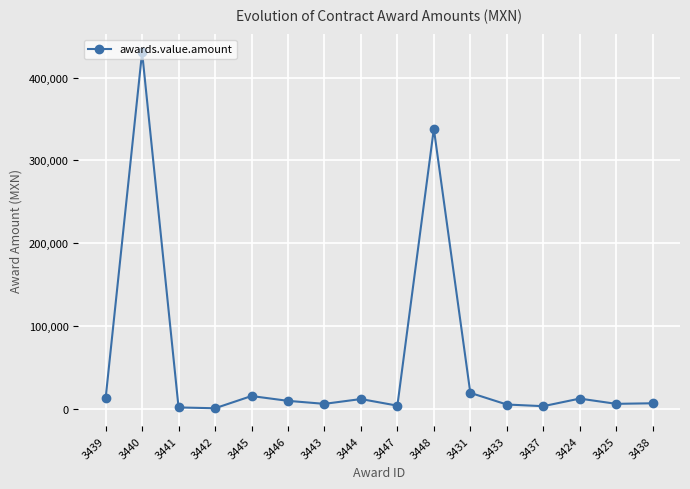

What is the difference between the values at 3424 and 3444?

542.9